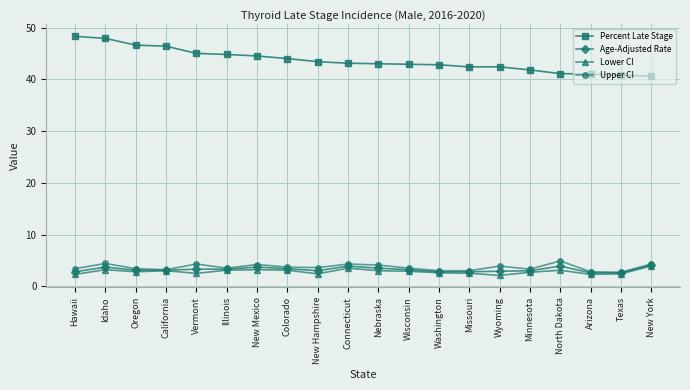

What is the value of the Age-Adjusted Rate point at the 4th from the left?

3.1